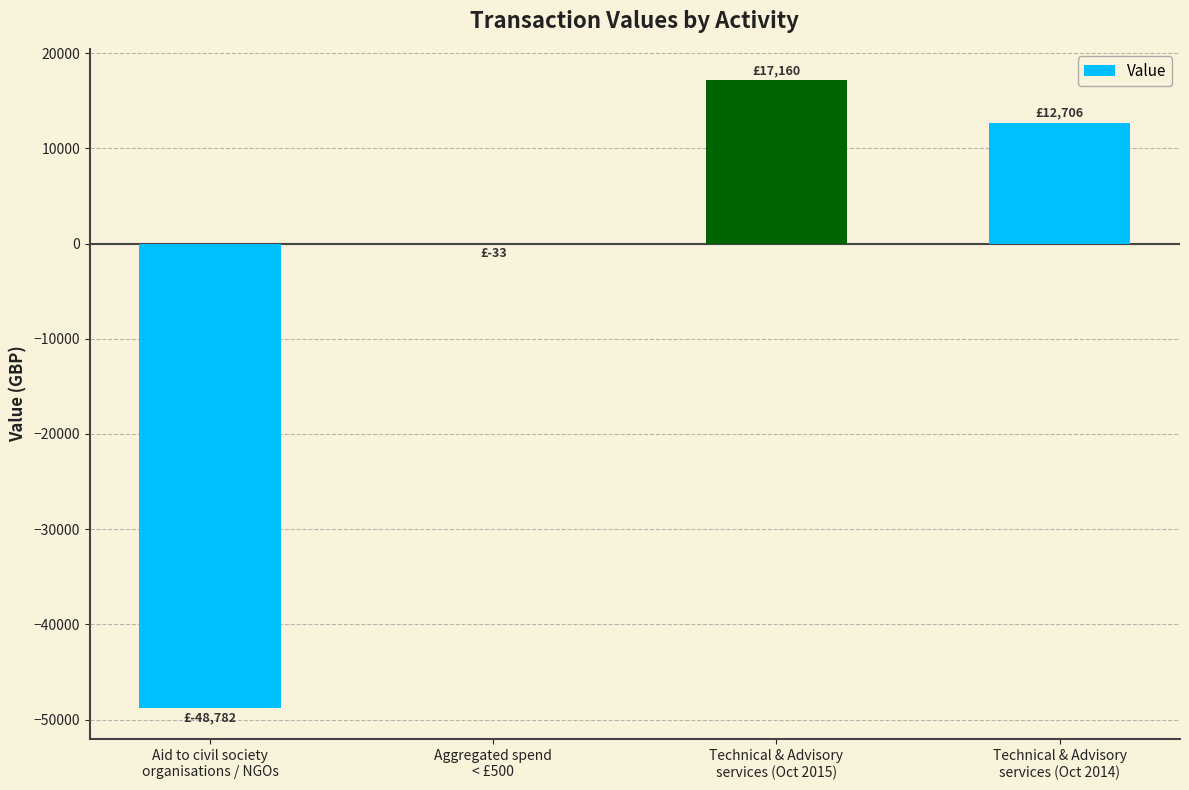

Are the bars grouped side by side (vs. stacked)?

No